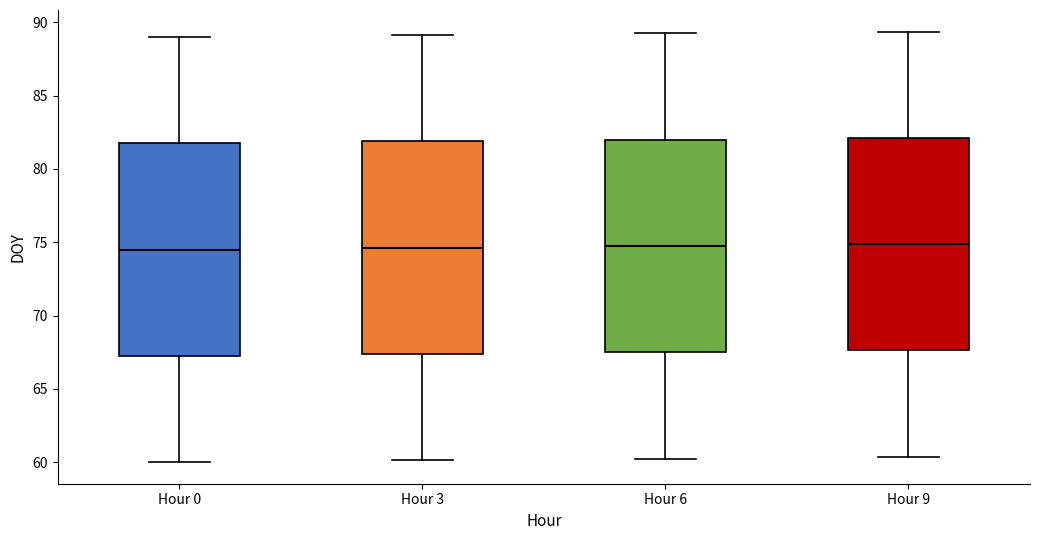

Where is the upper edge of the box for Hour 6 on the y-axis? The values are not printed on the chart, so give them approximately, as read against the axis.

82.0